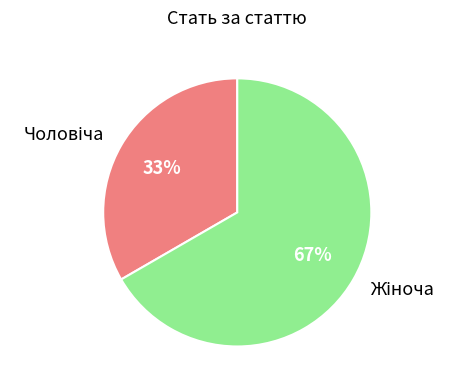

Is there any slice that represents more than half of the pie?

Yes